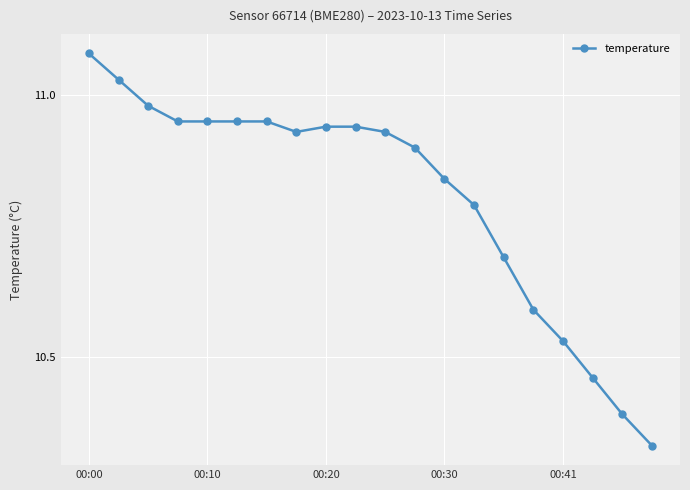

What is the difference between the second highest and minimum values?

0.7